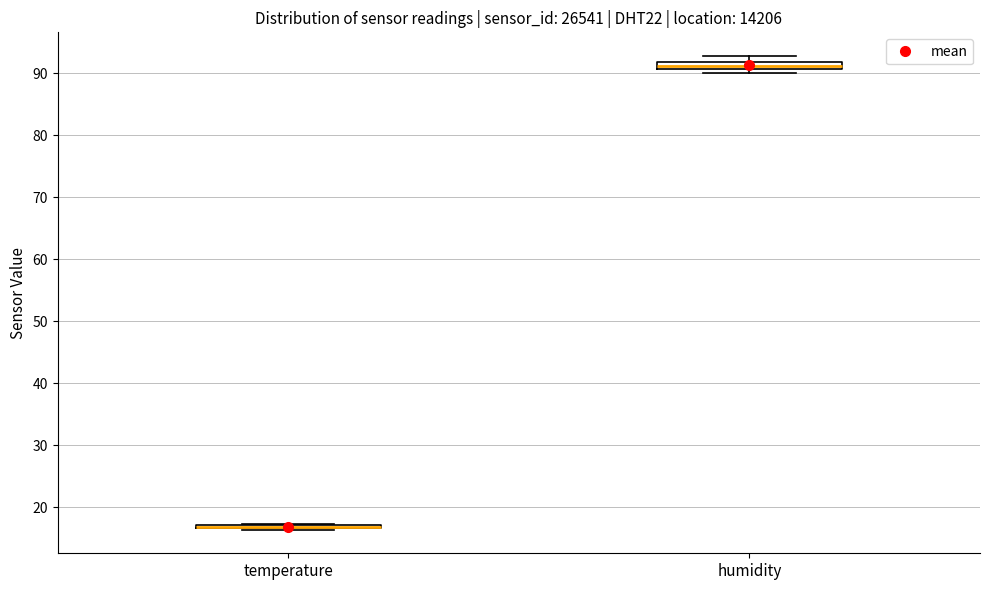

Where is the lower edge of the box for humidity on the y-axis? The values are not printed on the chart, so give them approximately, as read against the axis.

91